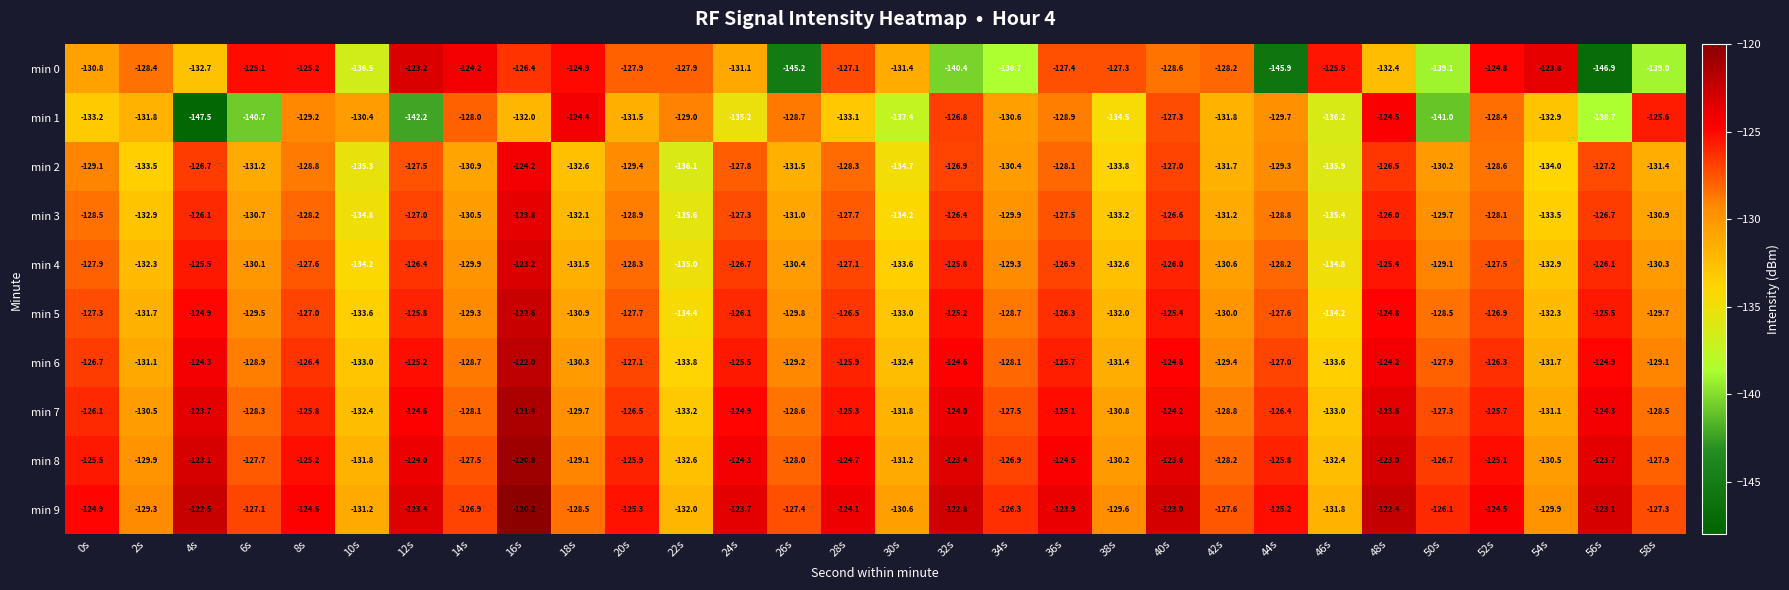

List the labels in order of min 4 value, largest first.

16s, 48s, 4s, 32s, 40s, 56s, 12s, 24s, 36s, 28s, 52s, 8s, 0s, 44s, 20s, 50s, 34s, 14s, 6s, 58s, 26s, 42s, 18s, 2s, 38s, 54s, 30s, 10s, 46s, 22s